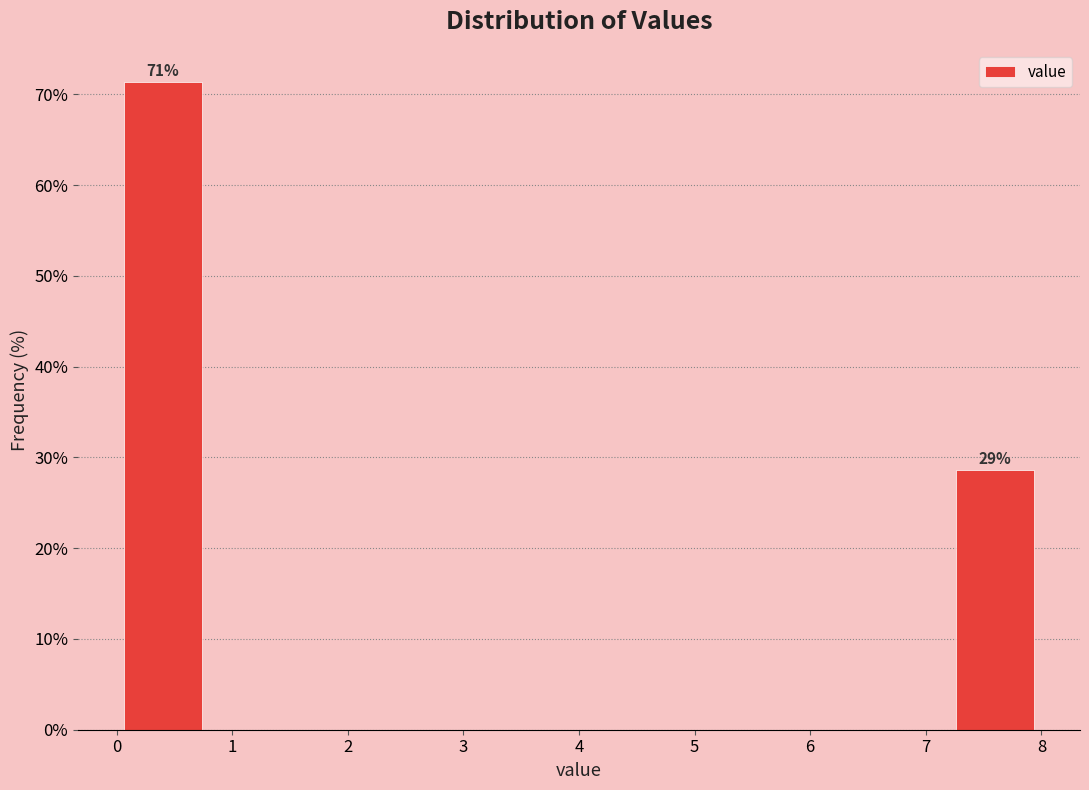

Which range on the x-axis has the tallest bar?

0.0 to 0.8